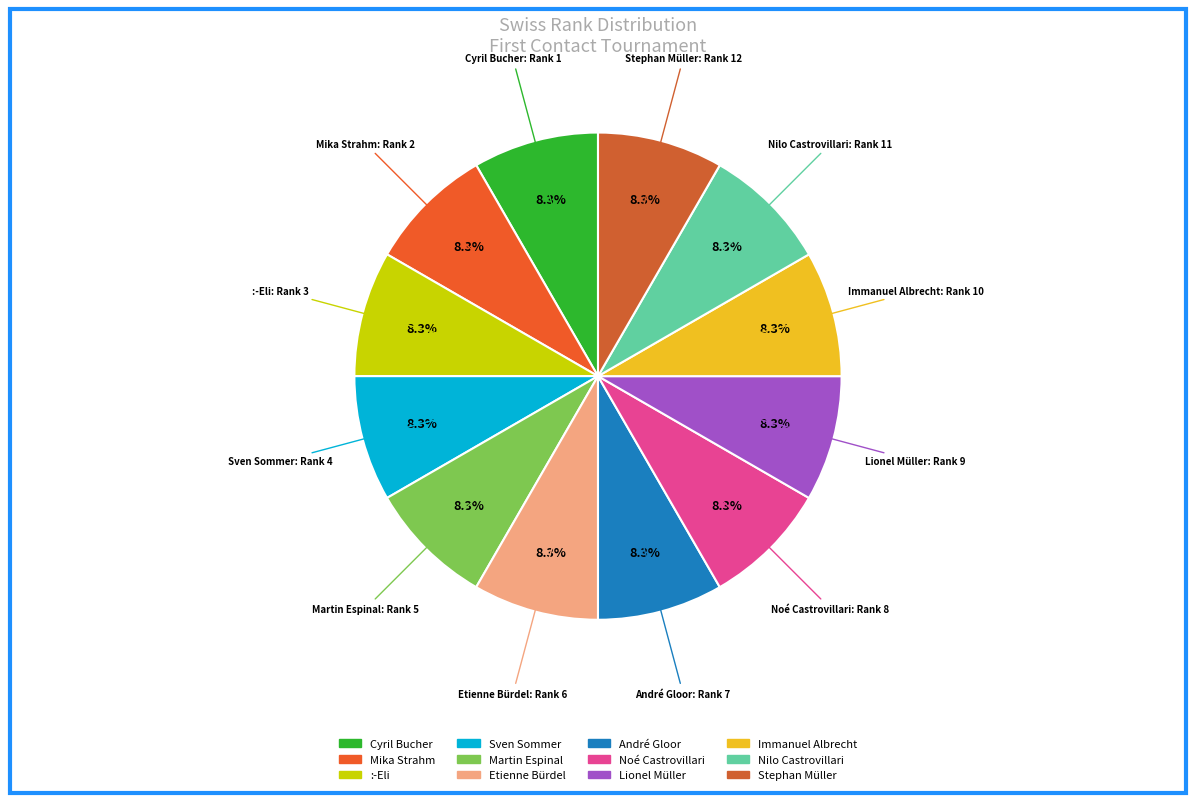

Count the number of slices in the pie.

12